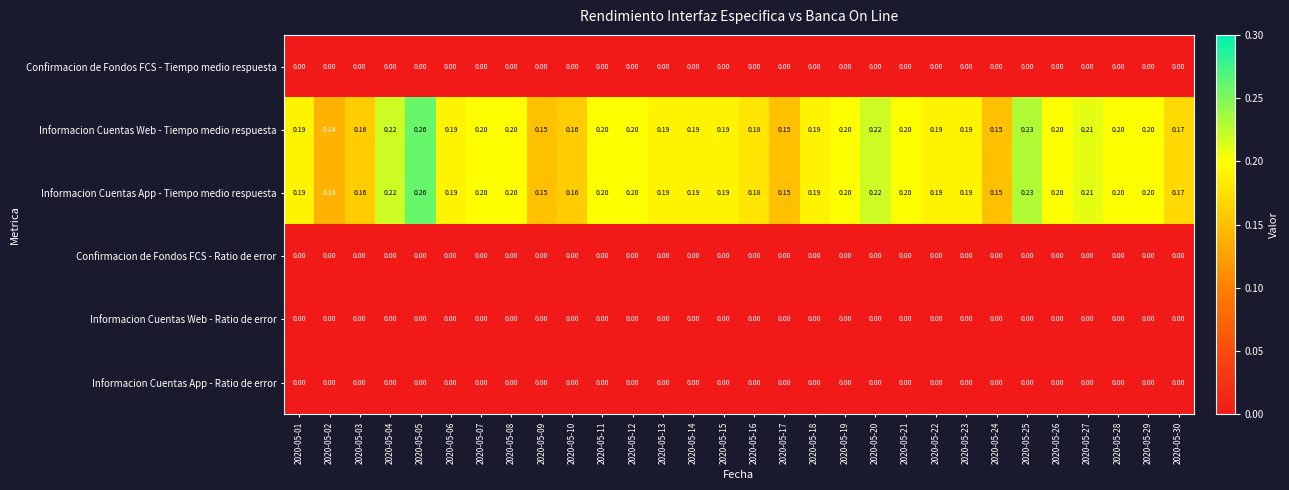

Reading left to right, what are all the values shown in this chart?

Confirmacion de Fondos FCS - Tiempo medio respuesta: 2020-05-01=0.0	2020-05-02=0.0	2020-05-03=0.0	2020-05-04=0.0	2020-05-05=0.0	2020-05-06=0.0	2020-05-07=0.0	2020-05-08=0.0	2020-05-09=0.0	2020-05-10=0.0	2020-05-11=0.0	2020-05-12=0.0	2020-05-13=0.0	2020-05-14=0.0	2020-05-15=0.0	2020-05-16=0.0	2020-05-17=0.0	2020-05-18=0.0	2020-05-19=0.0	2020-05-20=0.0	2020-05-21=0.0	2020-05-22=0.0	2020-05-23=0.0	2020-05-24=0.0	2020-05-25=0.0	2020-05-26=0.0	2020-05-27=0.0	2020-05-28=0.0	2020-05-29=0.0	2020-05-30=0.0
Informacion Cuentas Web - Tiempo medio respuesta: 2020-05-01=0.2	2020-05-02=0.1	2020-05-03=0.2	2020-05-04=0.2	2020-05-05=0.3	2020-05-06=0.2	2020-05-07=0.2	2020-05-08=0.2	2020-05-09=0.1	2020-05-10=0.2	2020-05-11=0.2	2020-05-12=0.2	2020-05-13=0.2	2020-05-14=0.2	2020-05-15=0.2	2020-05-16=0.2	2020-05-17=0.1	2020-05-18=0.2	2020-05-19=0.2	2020-05-20=0.2	2020-05-21=0.2	2020-05-22=0.2	2020-05-23=0.2	2020-05-24=0.1	2020-05-25=0.2	2020-05-26=0.2	2020-05-27=0.2	2020-05-28=0.2	2020-05-29=0.2	2020-05-30=0.2
Informacion Cuentas App - Tiempo medio respuesta: 2020-05-01=0.2	2020-05-02=0.1	2020-05-03=0.2	2020-05-04=0.2	2020-05-05=0.3	2020-05-06=0.2	2020-05-07=0.2	2020-05-08=0.2	2020-05-09=0.1	2020-05-10=0.2	2020-05-11=0.2	2020-05-12=0.2	2020-05-13=0.2	2020-05-14=0.2	2020-05-15=0.2	2020-05-16=0.2	2020-05-17=0.1	2020-05-18=0.2	2020-05-19=0.2	2020-05-20=0.2	2020-05-21=0.2	2020-05-22=0.2	2020-05-23=0.2	2020-05-24=0.1	2020-05-25=0.2	2020-05-26=0.2	2020-05-27=0.2	2020-05-28=0.2	2020-05-29=0.2	2020-05-30=0.2
Confirmacion de Fondos FCS - Ratio de error: 2020-05-01=0.0	2020-05-02=0.0	2020-05-03=0.0	2020-05-04=0.0	2020-05-05=0.0	2020-05-06=0.0	2020-05-07=0.0	2020-05-08=0.0	2020-05-09=0.0	2020-05-10=0.0	2020-05-11=0.0	2020-05-12=0.0	2020-05-13=0.0	2020-05-14=0.0	2020-05-15=0.0	2020-05-16=0.0	2020-05-17=0.0	2020-05-18=0.0	2020-05-19=0.0	2020-05-20=0.0	2020-05-21=0.0	2020-05-22=0.0	2020-05-23=0.0	2020-05-24=0.0	2020-05-25=0.0	2020-05-26=0.0	2020-05-27=0.0	2020-05-28=0.0	2020-05-29=0.0	2020-05-30=0.0
Informacion Cuentas Web - Ratio de error: 2020-05-01=0.0	2020-05-02=0.0	2020-05-03=0.0	2020-05-04=0.0	2020-05-05=0.0	2020-05-06=0.0	2020-05-07=0.0	2020-05-08=0.0	2020-05-09=0.0	2020-05-10=0.0	2020-05-11=0.0	2020-05-12=0.0	2020-05-13=0.0	2020-05-14=0.0	2020-05-15=0.0	2020-05-16=0.0	2020-05-17=0.0	2020-05-18=0.0	2020-05-19=0.0	2020-05-20=0.0	2020-05-21=0.0	2020-05-22=0.0	2020-05-23=0.0	2020-05-24=0.0	2020-05-25=0.0	2020-05-26=0.0	2020-05-27=0.0	2020-05-28=0.0	2020-05-29=0.0	2020-05-30=0.0
Informacion Cuentas App - Ratio de error: 2020-05-01=0.0	2020-05-02=0.0	2020-05-03=0.0	2020-05-04=0.0	2020-05-05=0.0	2020-05-06=0.0	2020-05-07=0.0	2020-05-08=0.0	2020-05-09=0.0	2020-05-10=0.0	2020-05-11=0.0	2020-05-12=0.0	2020-05-13=0.0	2020-05-14=0.0	2020-05-15=0.0	2020-05-16=0.0	2020-05-17=0.0	2020-05-18=0.0	2020-05-19=0.0	2020-05-20=0.0	2020-05-21=0.0	2020-05-22=0.0	2020-05-23=0.0	2020-05-24=0.0	2020-05-25=0.0	2020-05-26=0.0	2020-05-27=0.0	2020-05-28=0.0	2020-05-29=0.0	2020-05-30=0.0